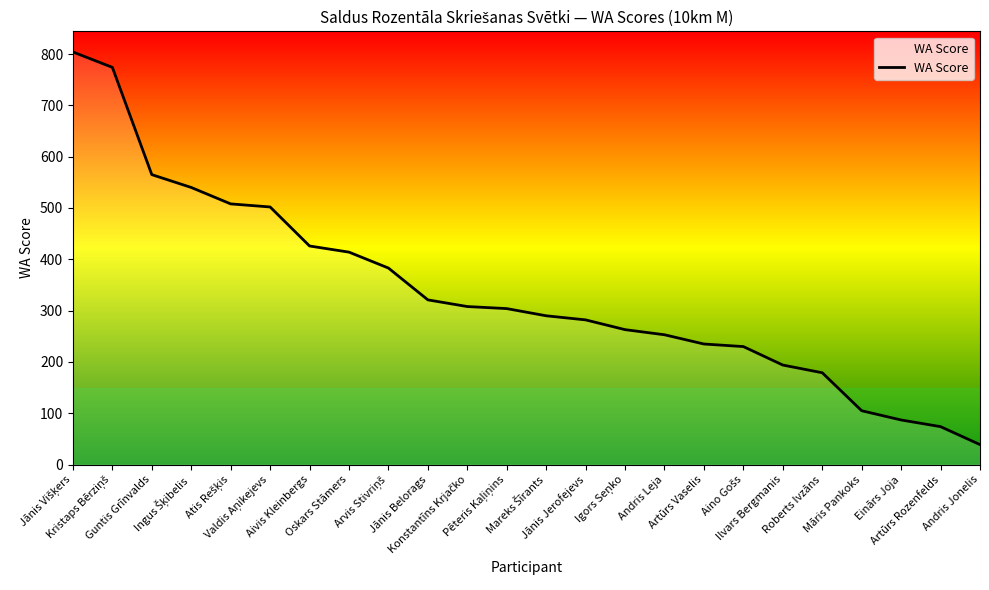

What is the greatest value displayed?

804